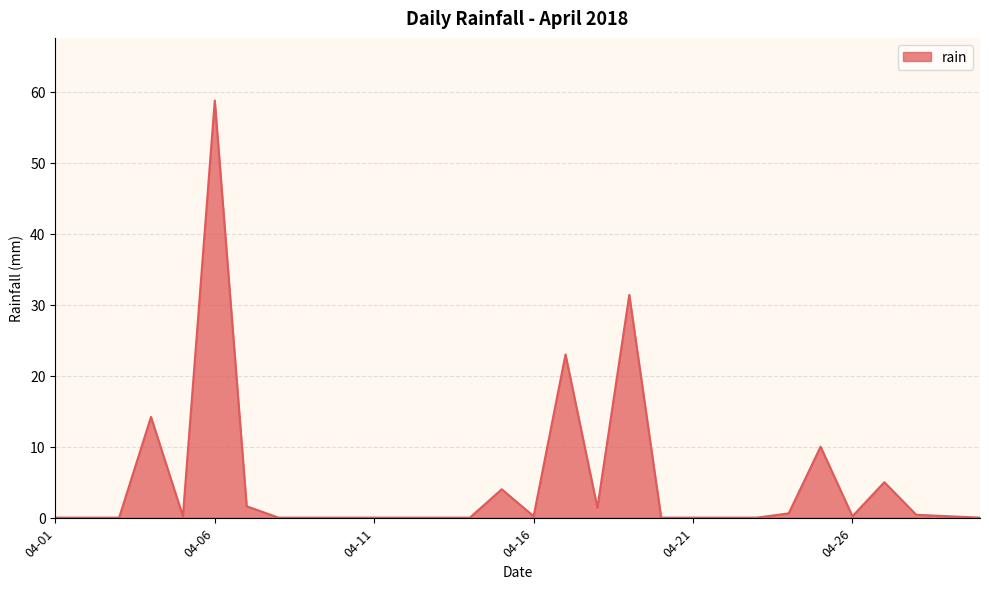

What is the maximum value shown in the chart?

58.8